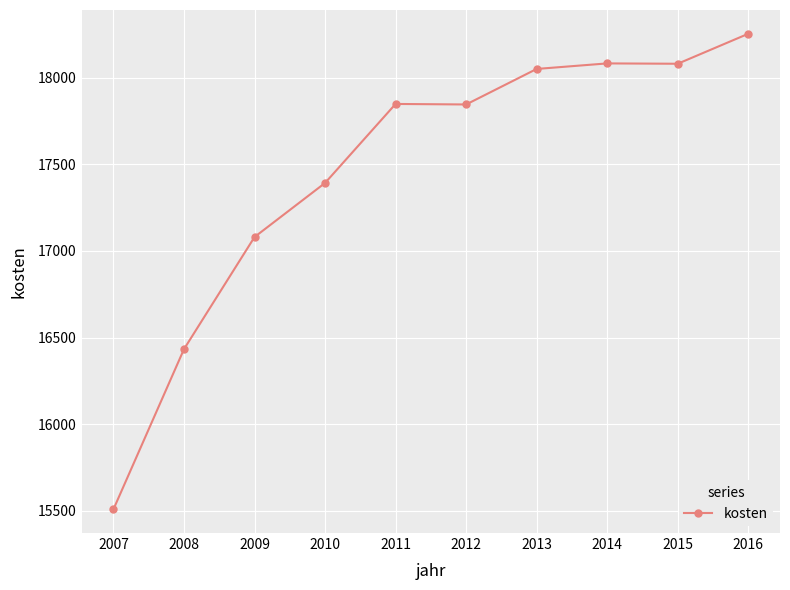

Does the chart have visible grid lines?

Yes